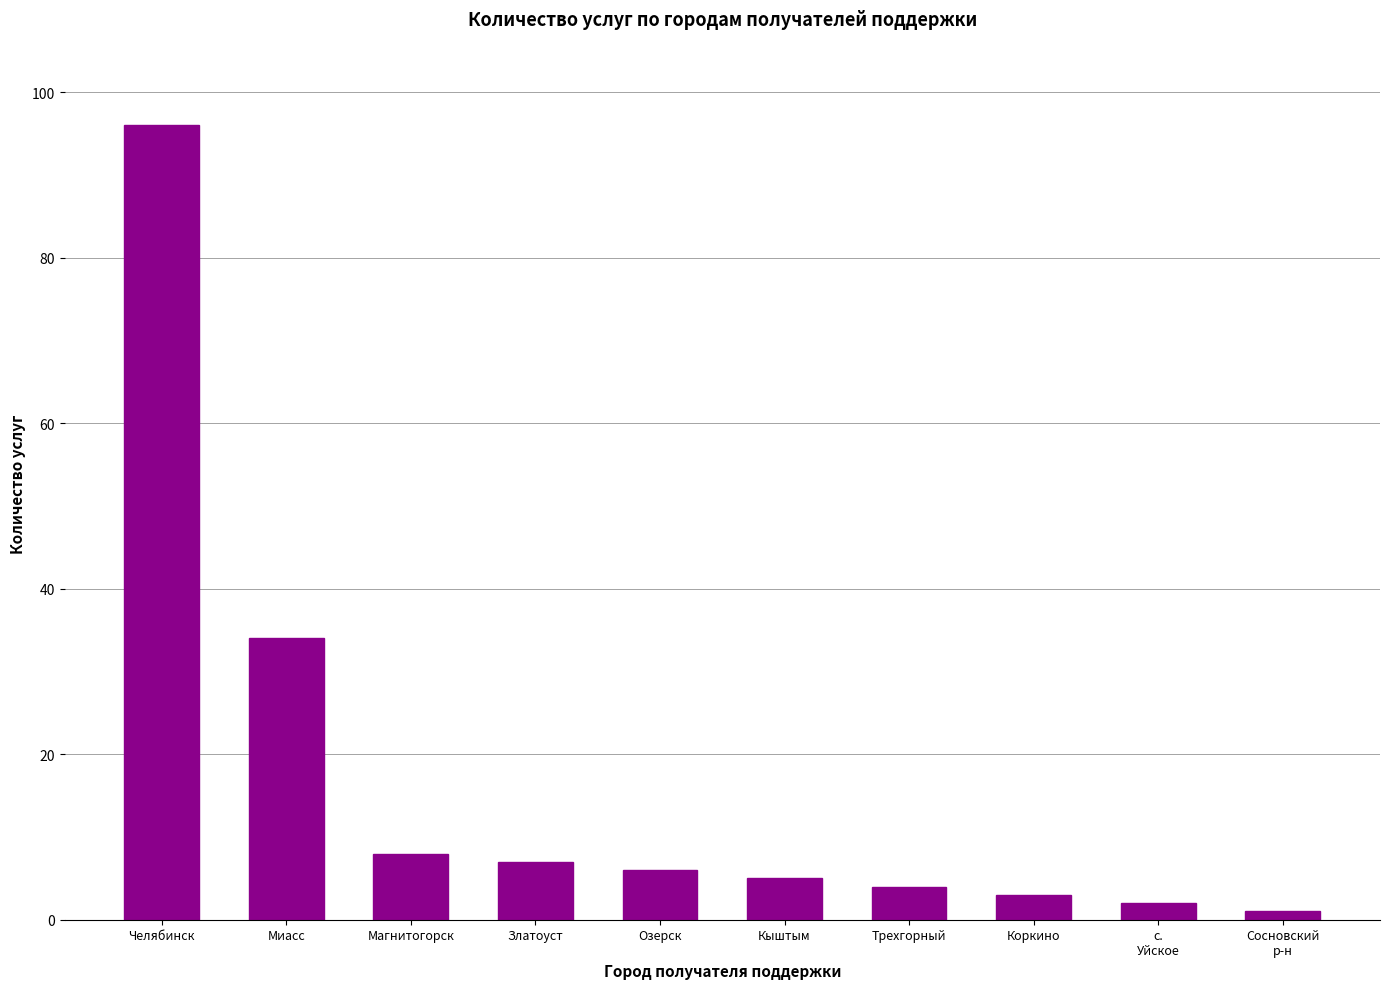

Reading right to left, what are all the values shown in this chart?

Сосновский
р-н=1	с.
Уйское=2	Коркино=3	Трехгорный=4	Кыштым=5	Озерск=6	Златоуст=7	Магнитогорск=8	Миасс=34	Челябинск=96